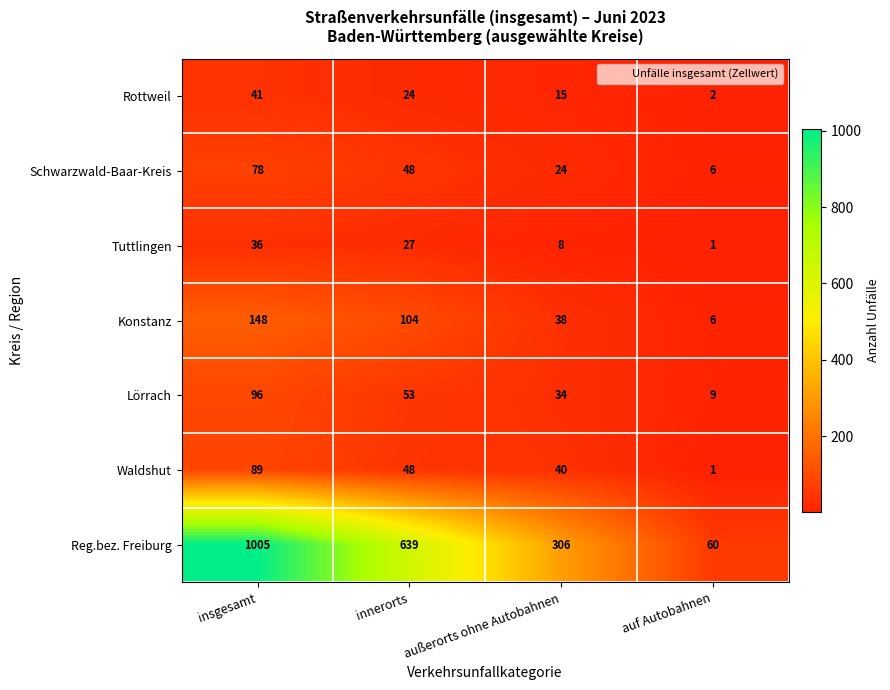

Where does the Reg.bez. Freiburg series first go above 639?

insgesamt